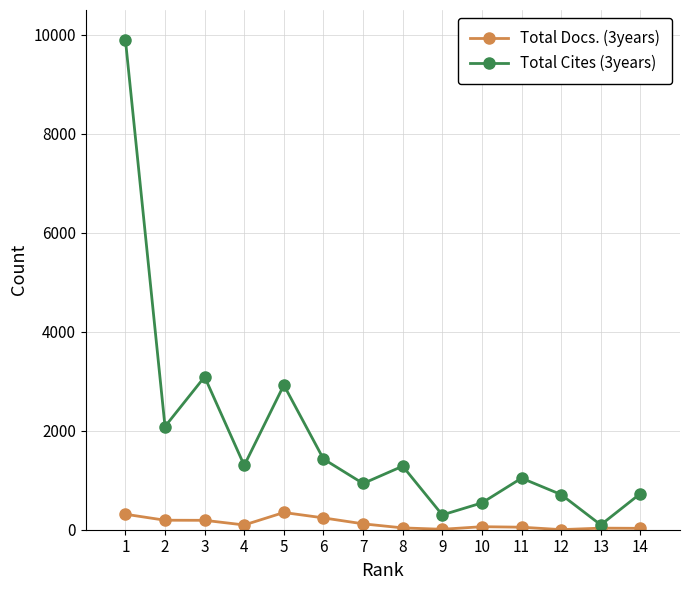

At 14, list the series in order from largest to smallest.

Total Cites (3years), Total Docs. (3years)